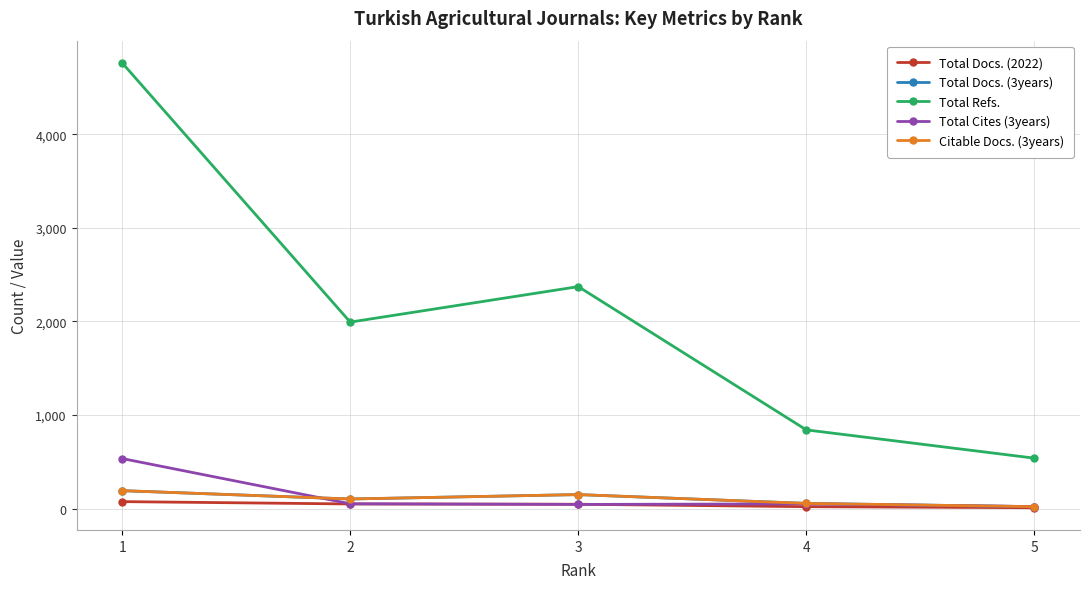

Reading right to left, what are all the values shown in this chart?

Total Docs. (2022): 5=11	4=22	3=48	2=51	1=76
Total Docs. (3years): 5=22	4=57	3=151	2=104	1=193
Total Refs.: 5=540	4=842	3=2372	2=1993	1=4761
Total Cites (3years): 5=23	4=52	3=46	2=53	1=536
Citable Docs. (3years): 5=22	4=57	3=151	2=104	1=193